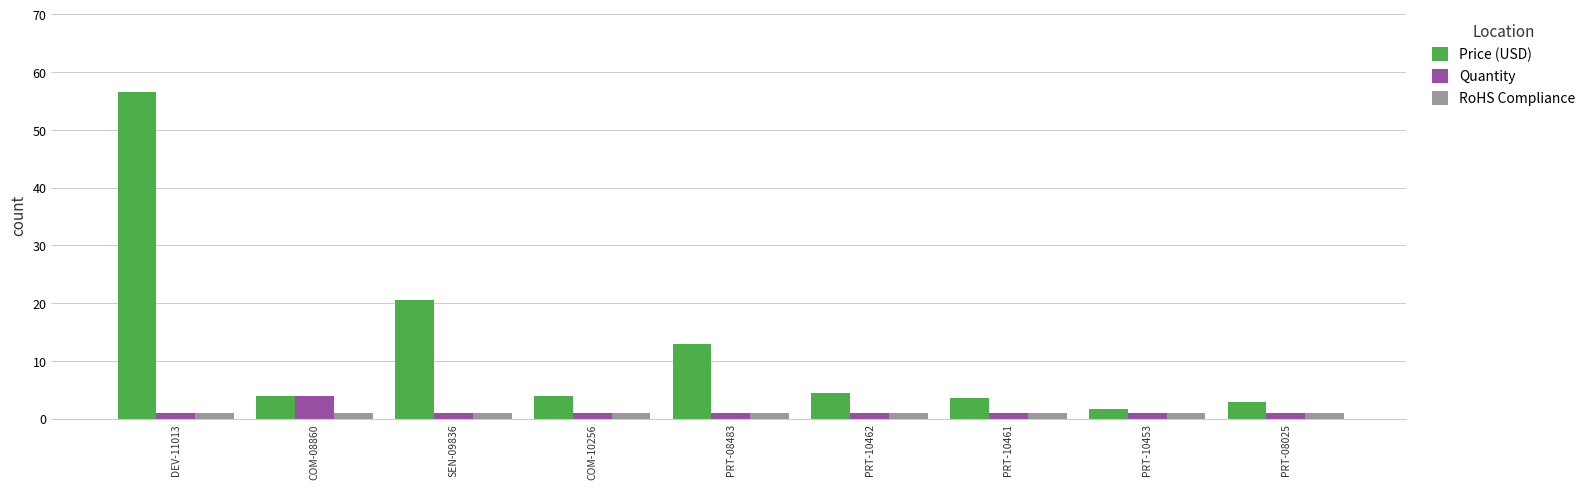

What are all the series names shown in the legend?

Price (USD), Quantity, RoHS Compliance